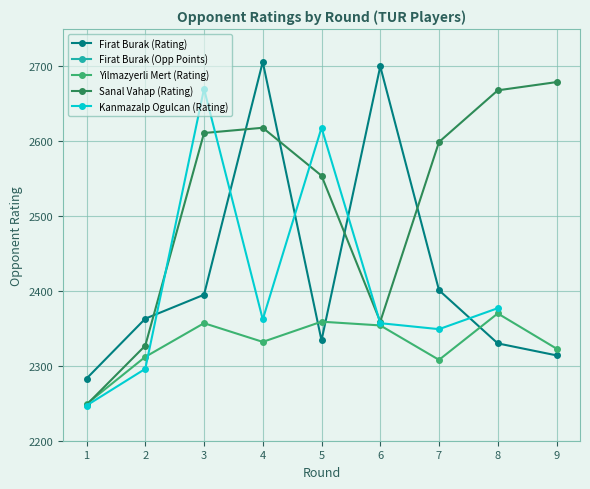

True or false: Sanal Vahap (Rating) has a value of 2611.0 at 3.

True